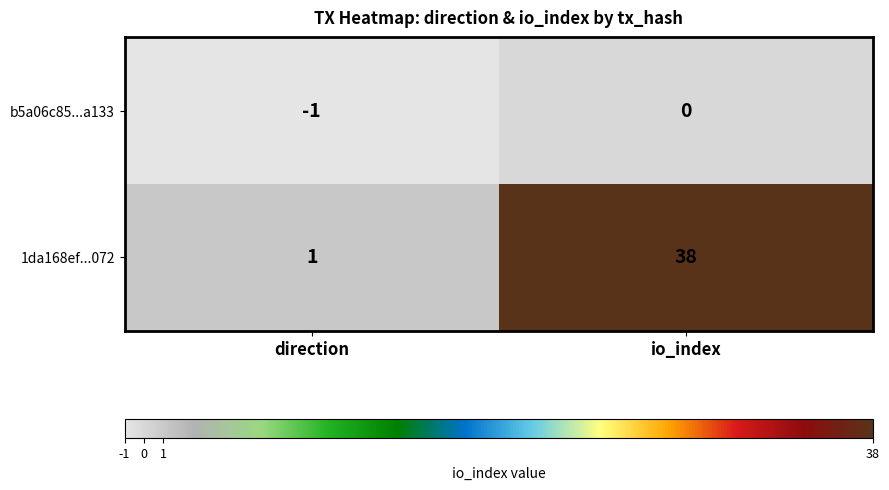

What is the smallest value displayed?

-1